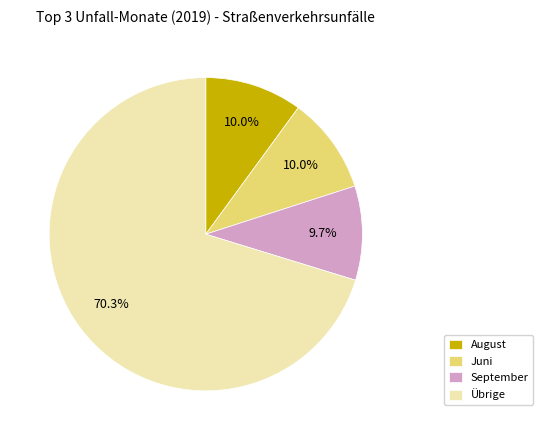

How many slices are in this pie chart?

4